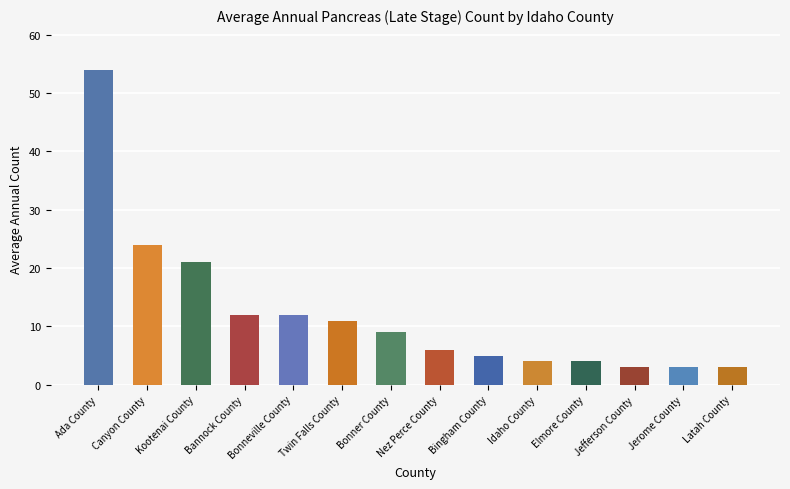

What is the difference between the second highest and minimum values?

21